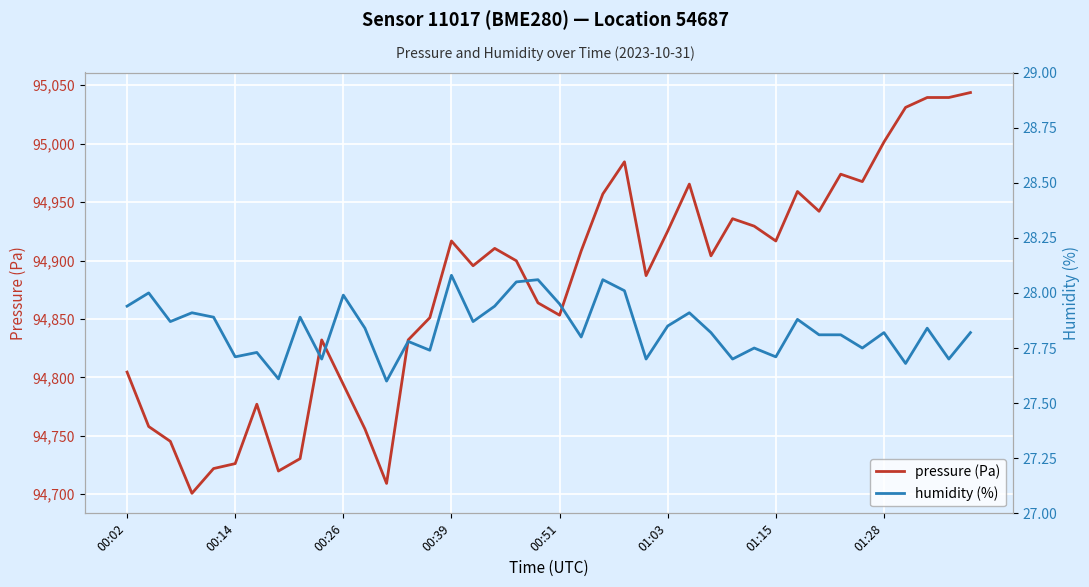

What is the maximum value shown in the chart?

95043.8